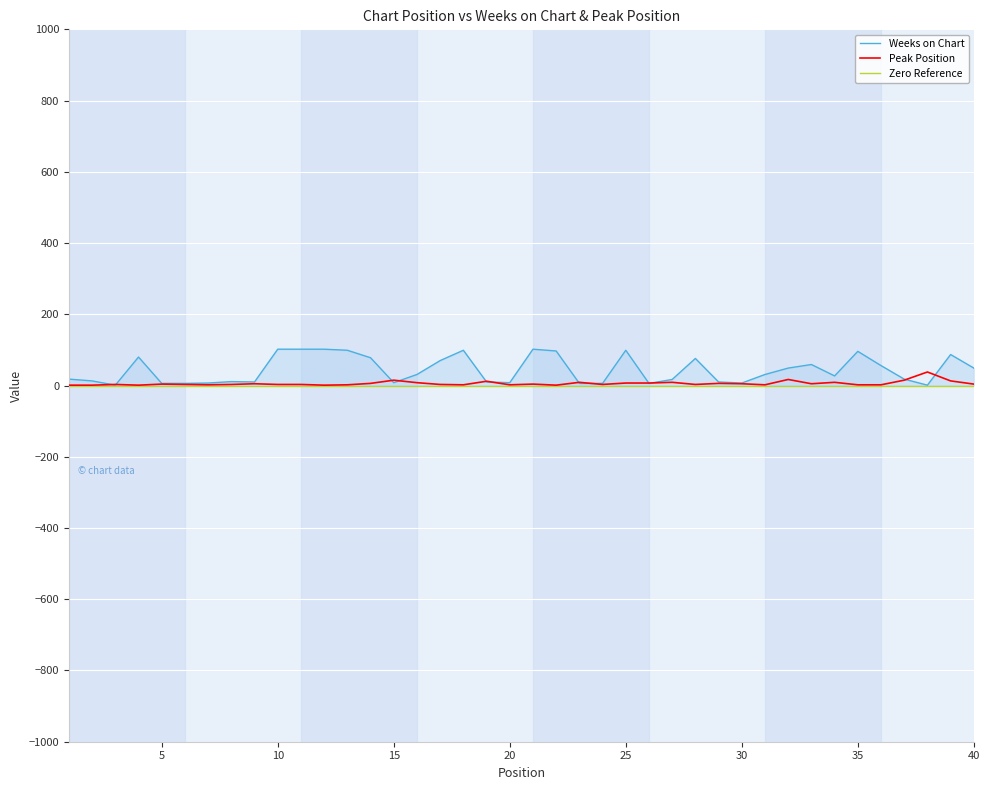

What is the difference between the maximum and minimum values in the Weeks on Chart series?

101